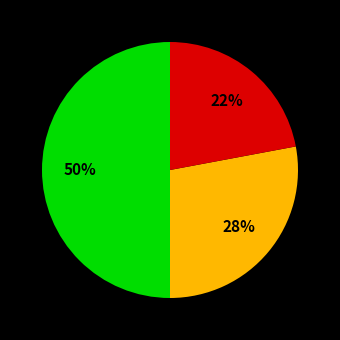

To the nearest percent, what is the average slice percentage?

33%